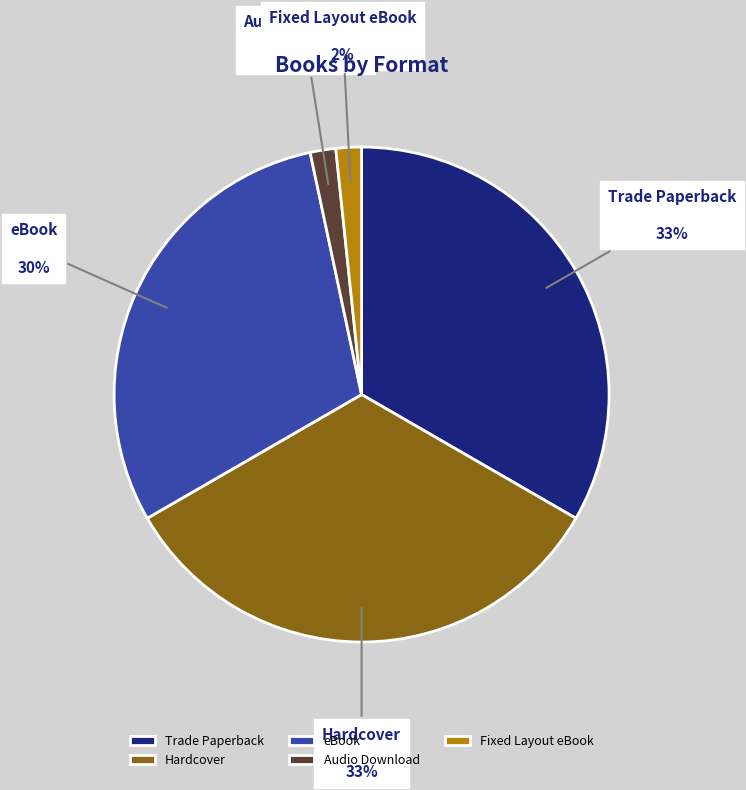

To the nearest percent, what is the average slice percentage?

20%